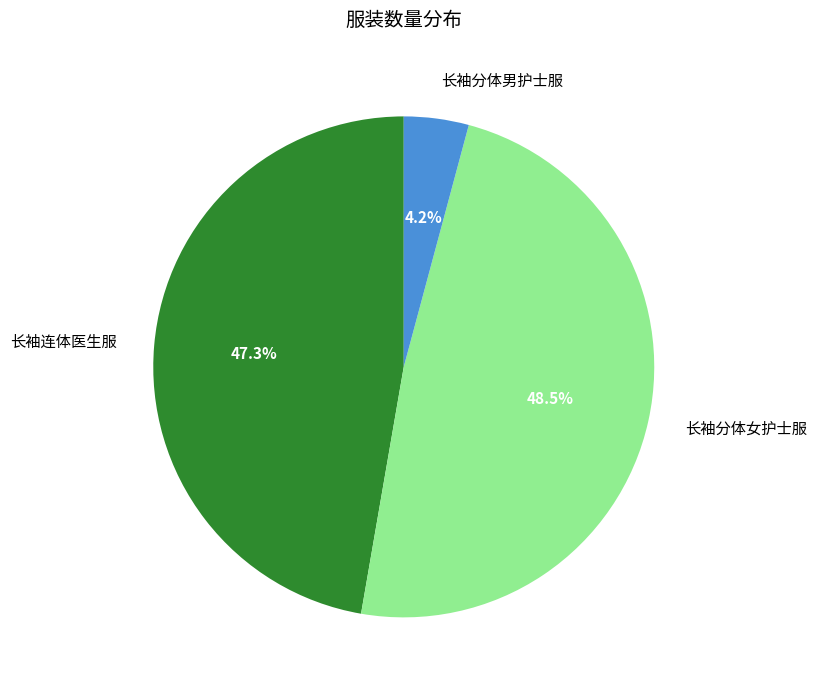

Which slice is the smallest?

长袖分体男护士服